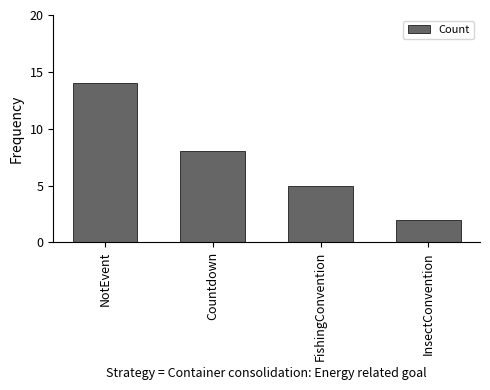

Rank the categories by value from highest to lowest.

NotEvent, Countdown, FishingConvention, InsectConvention